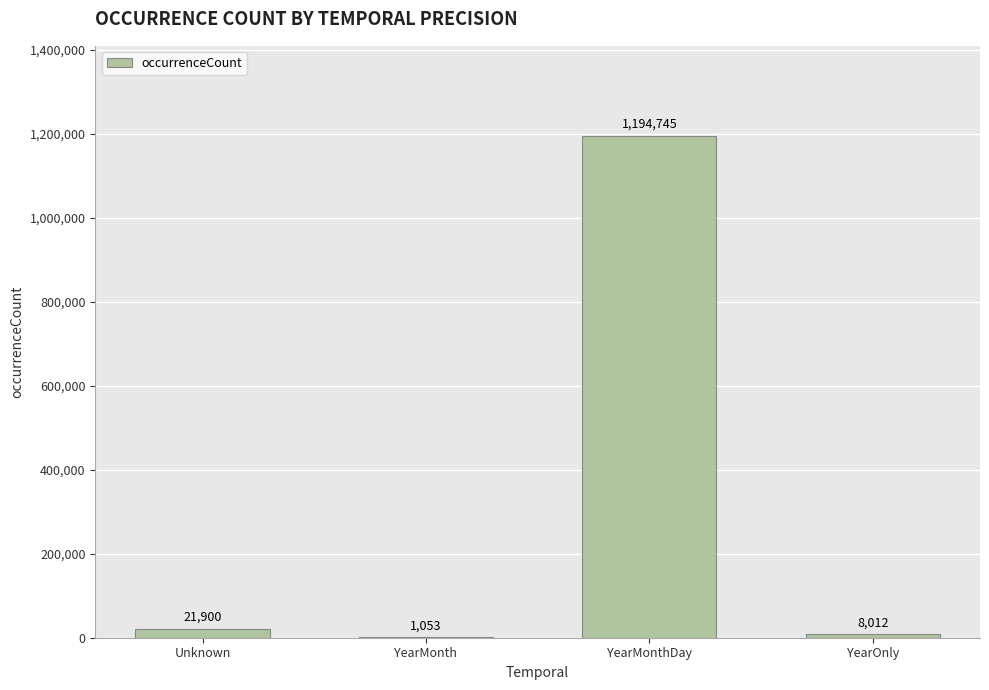

Approximately how many times larger is the value at YearMonth compared to YearOnly?

0.1